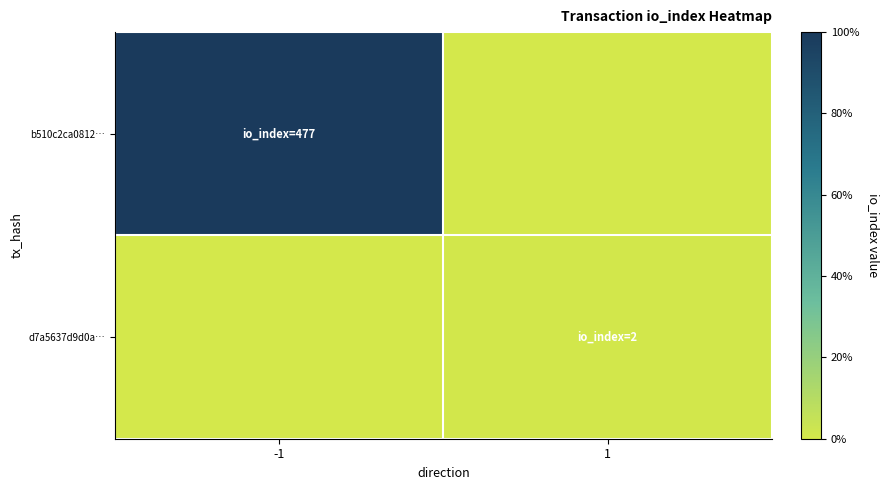

At which category is the sum across all series the highest?

-1